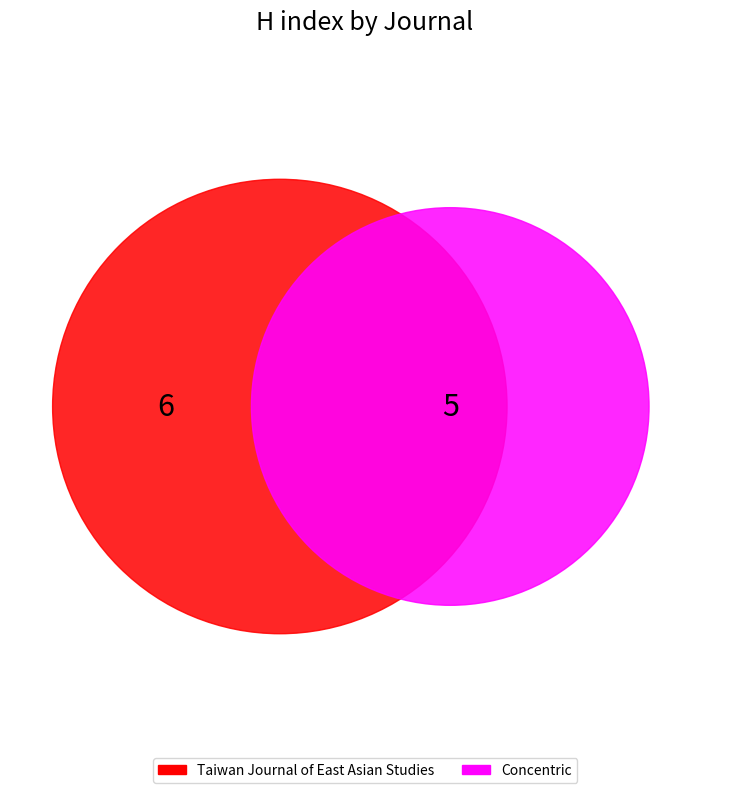

What percentage is the Taiwan Journal of East Asian Studies slice, to the nearest percent?

55%